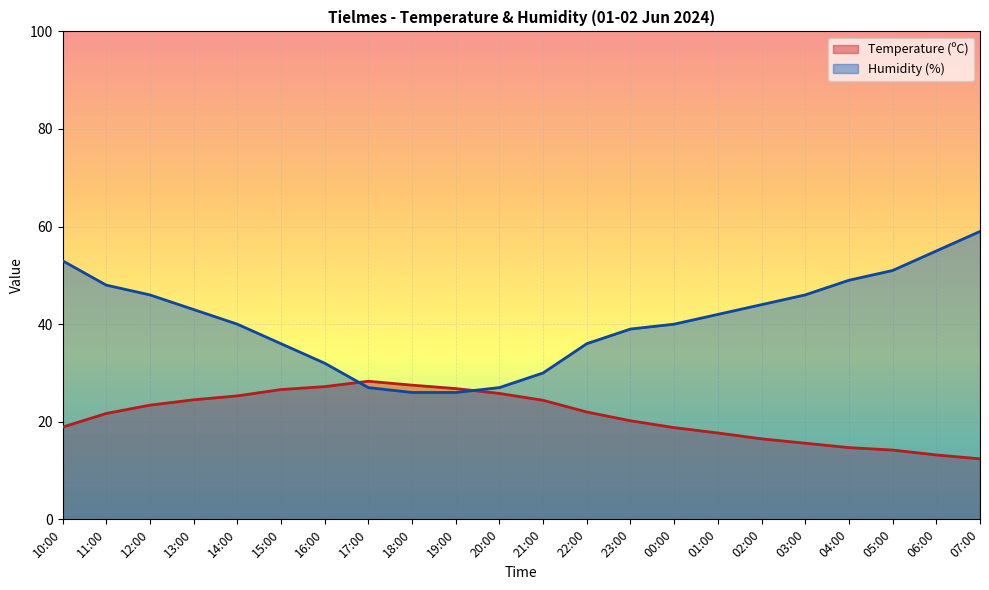

Rank the series at 20:00 from highest to lowest value.

Humidity (%), Temperature (ºC)